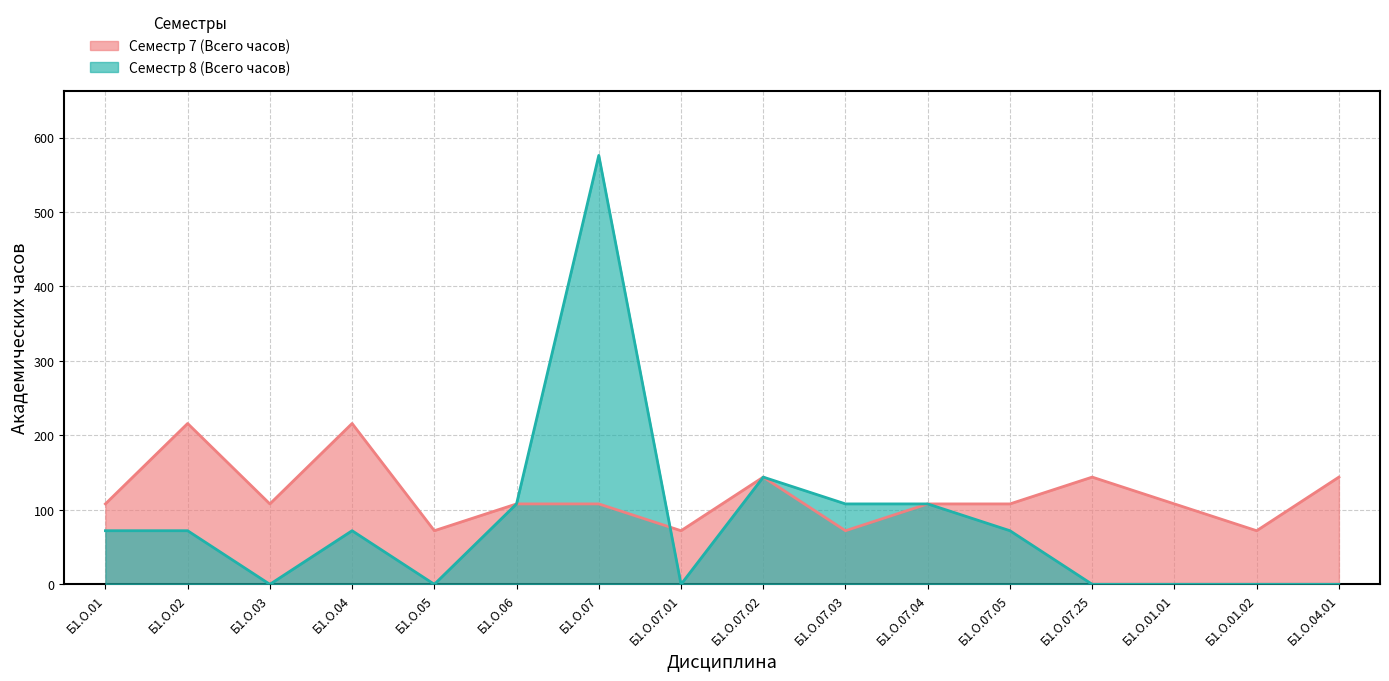

List the labels in order of Семестр 8 (Всего часов) value, smallest first.

Б1.О.03, Б1.О.05, Б1.О.07.01, Б1.О.07.25, Б1.О.01.01, Б1.О.01.02, Б1.О.04.01, Б1.О.01, Б1.О.02, Б1.О.04, Б1.О.07.05, Б1.О.06, Б1.О.07.03, Б1.О.07.04, Б1.О.07.02, Б1.О.07